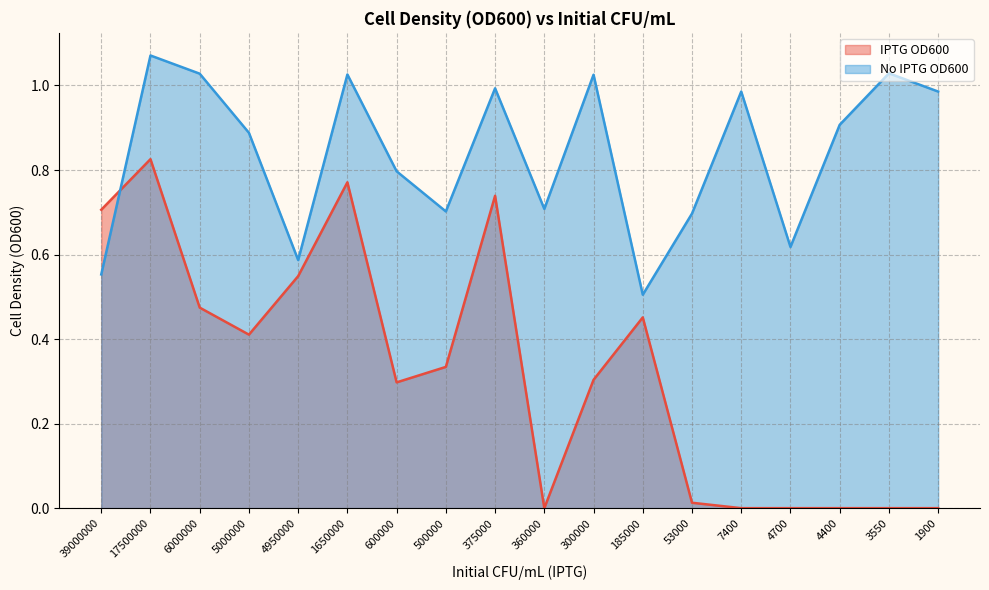

True or false: No IPTG OD600 has a value of 0.6 at 4700.

True